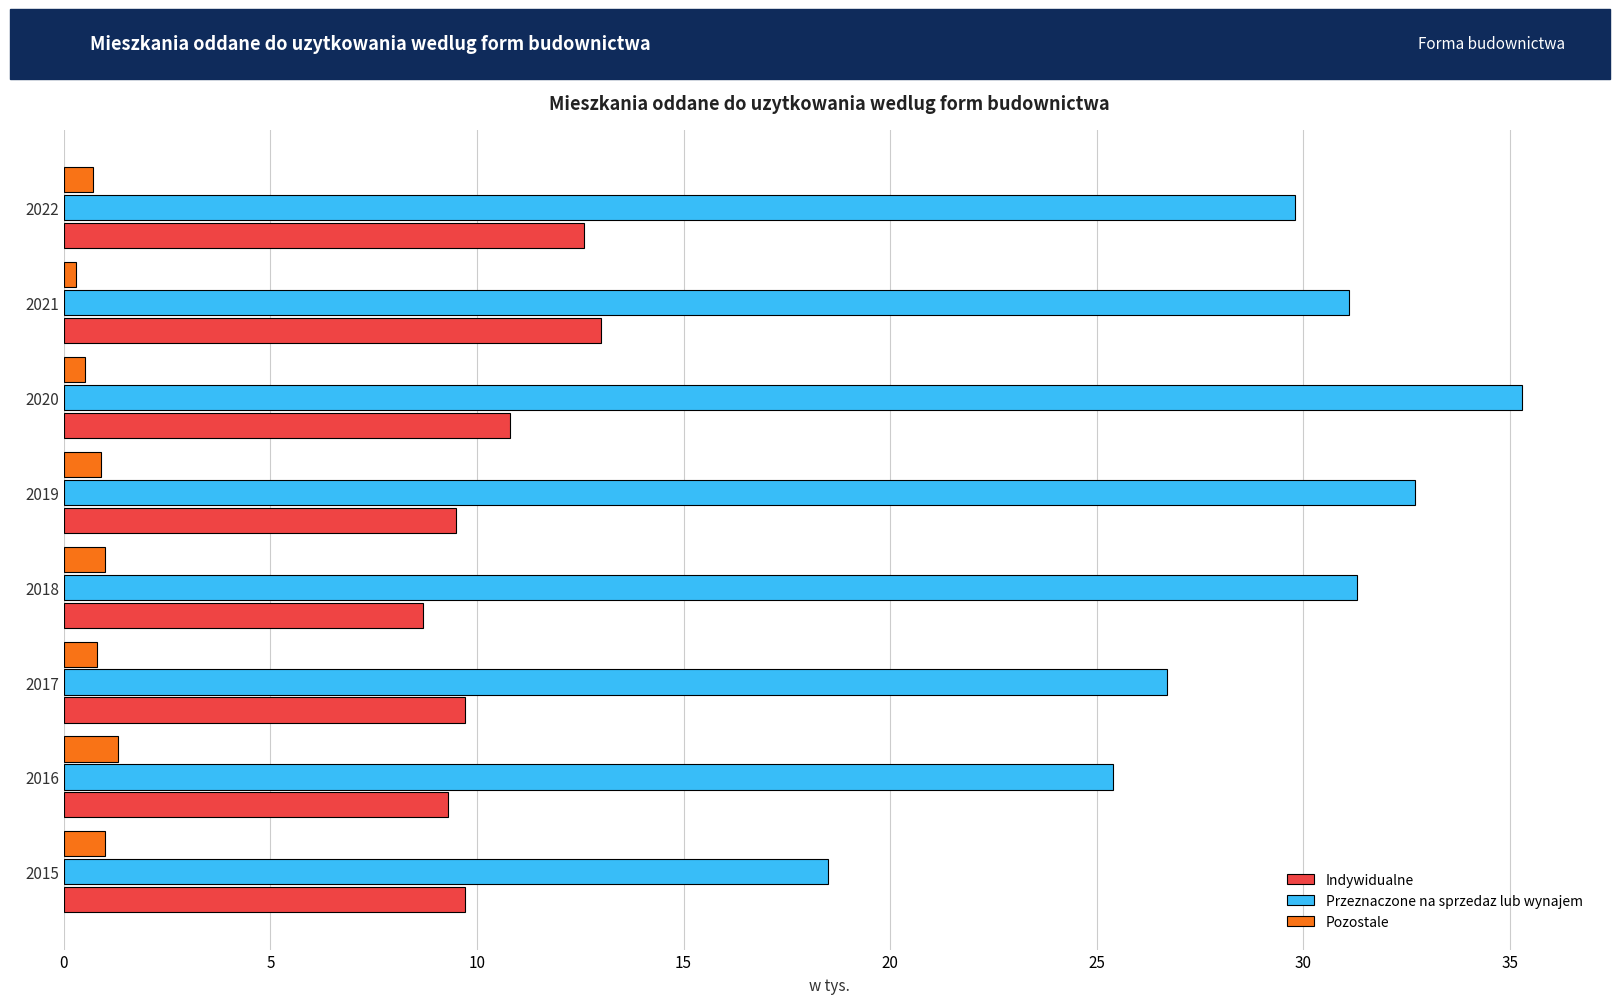

What value does the Przeznaczone na sprzedaz lub wynajem series have at 2015?

18.5